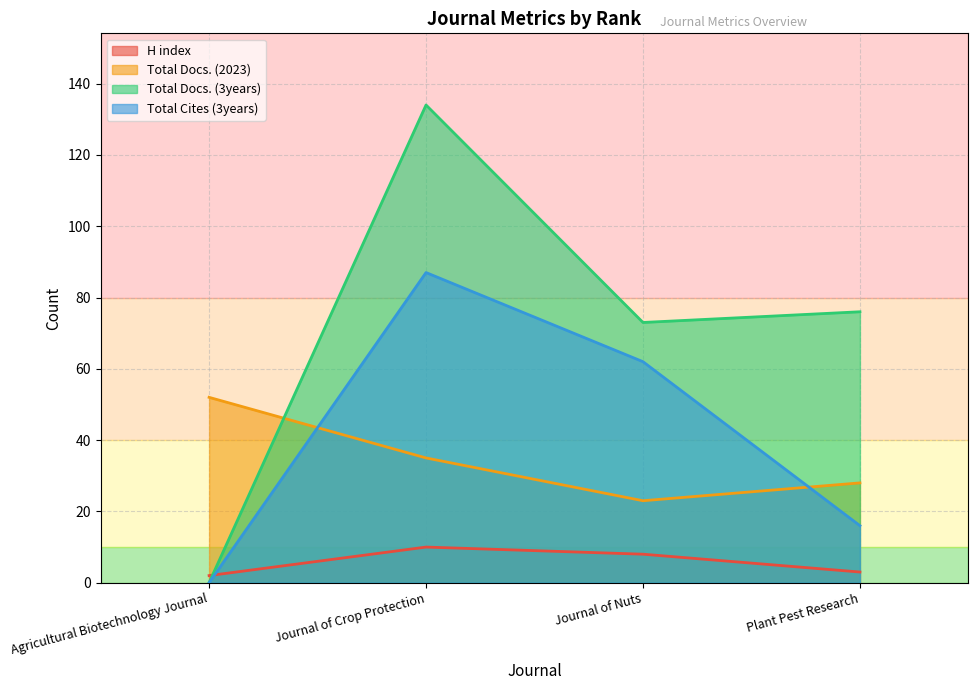

Rank the categories by Total Docs. (3years) value from highest to lowest.

Journal of Crop Protection, Plant Pest Research, Journal of Nuts, Agricultural Biotechnology Journal